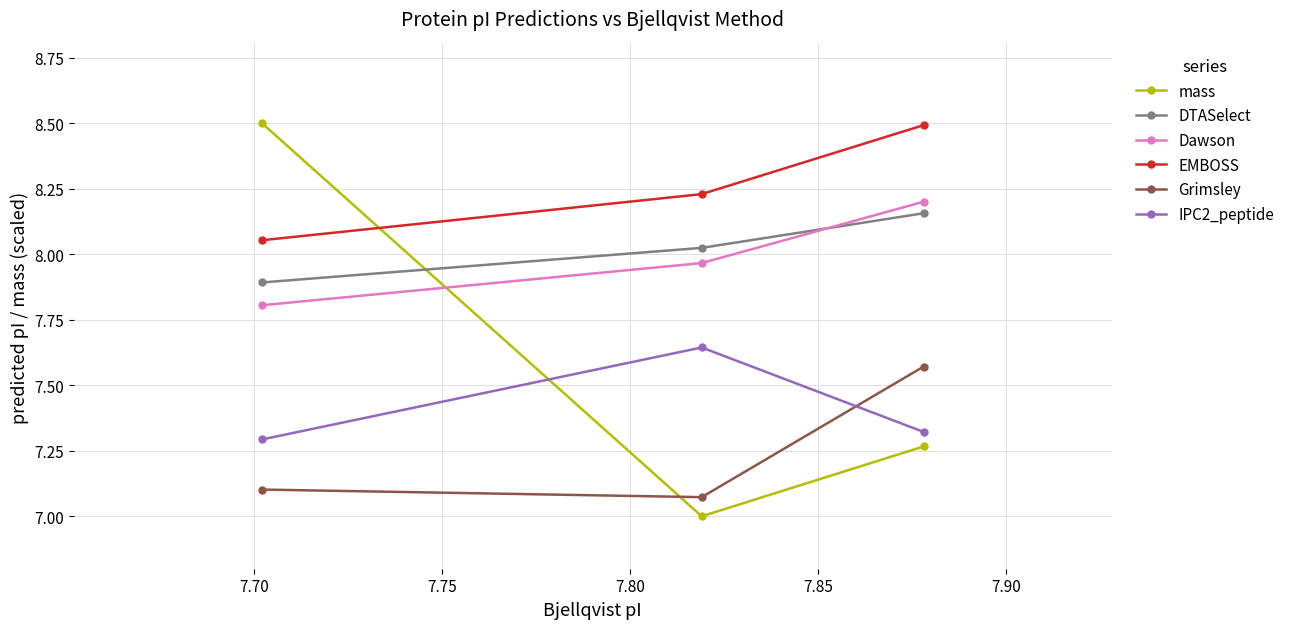

How many lines are shown in the chart?

6